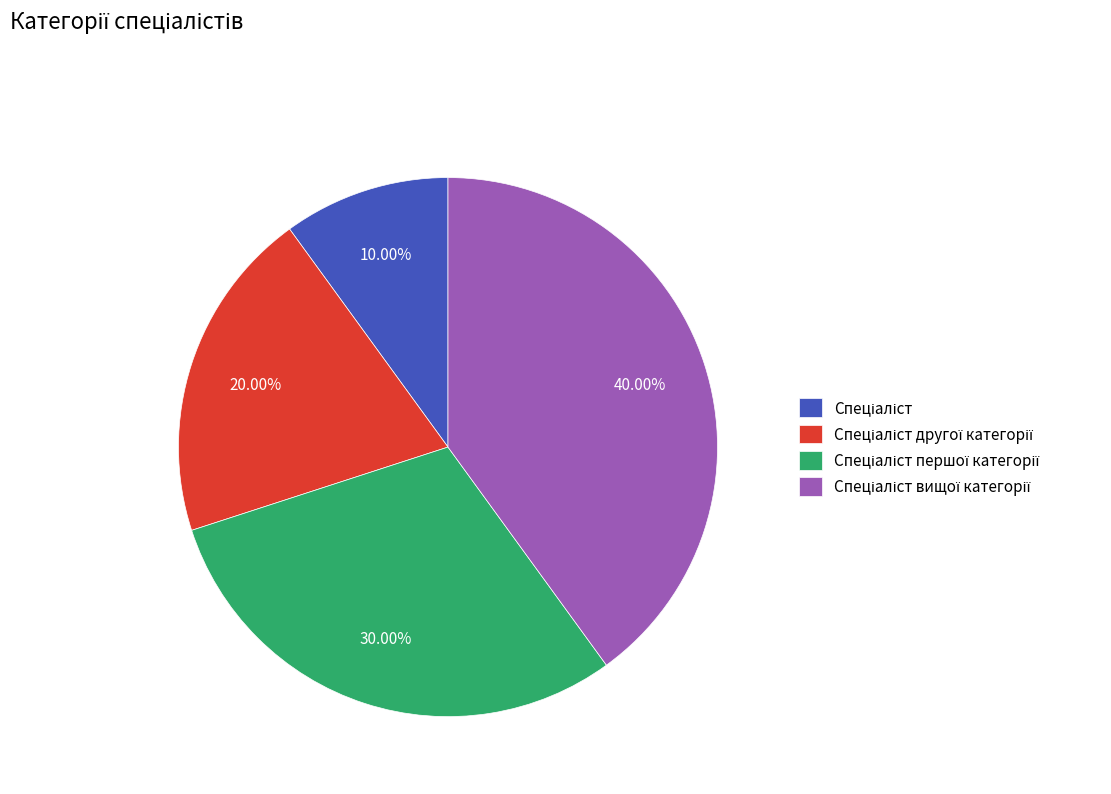

Does any single category account for the majority?

No